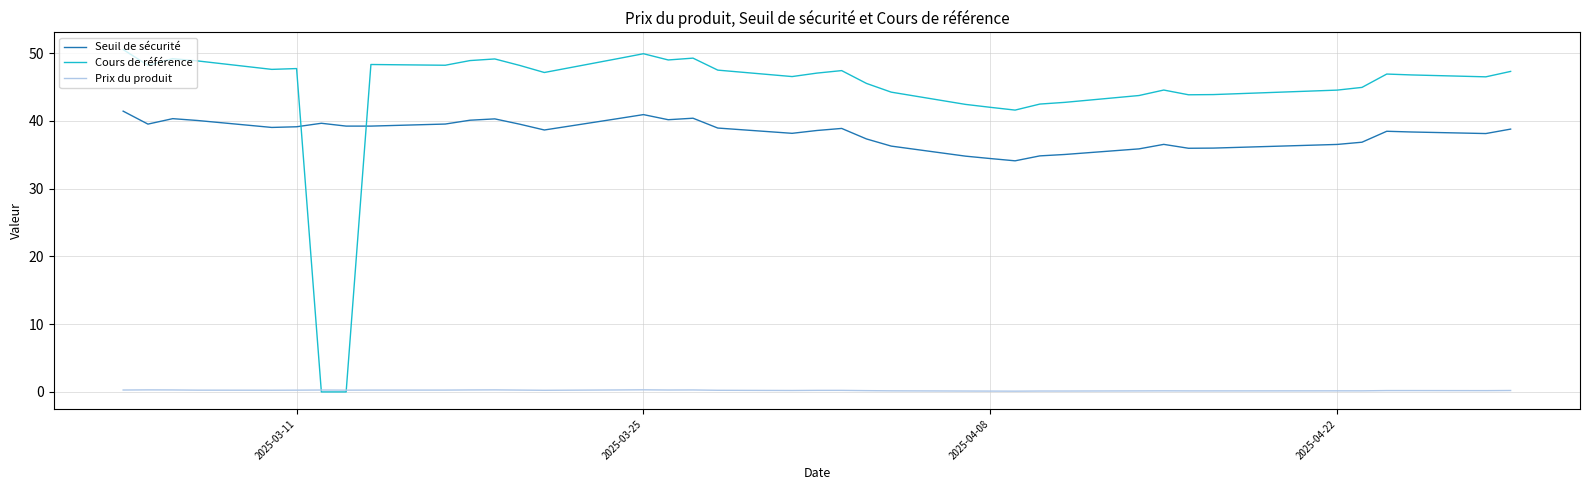

Which series has the largest total across all categories?

Cours de référence